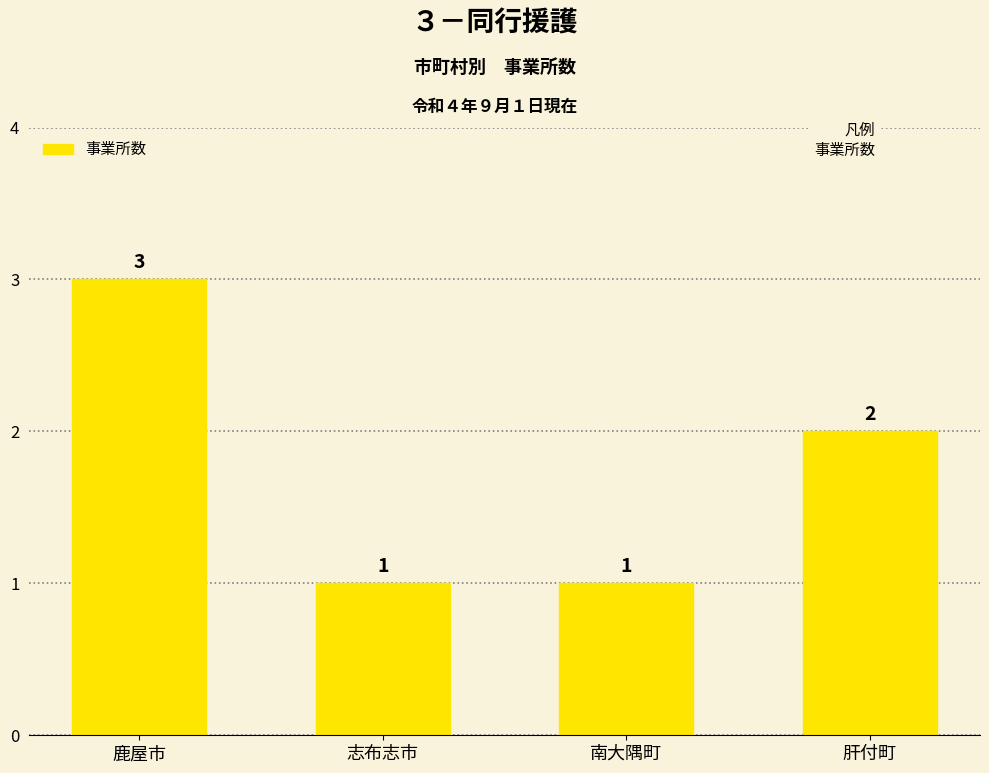

The chart shows a value of 1 at 志布志市. True or false?

True